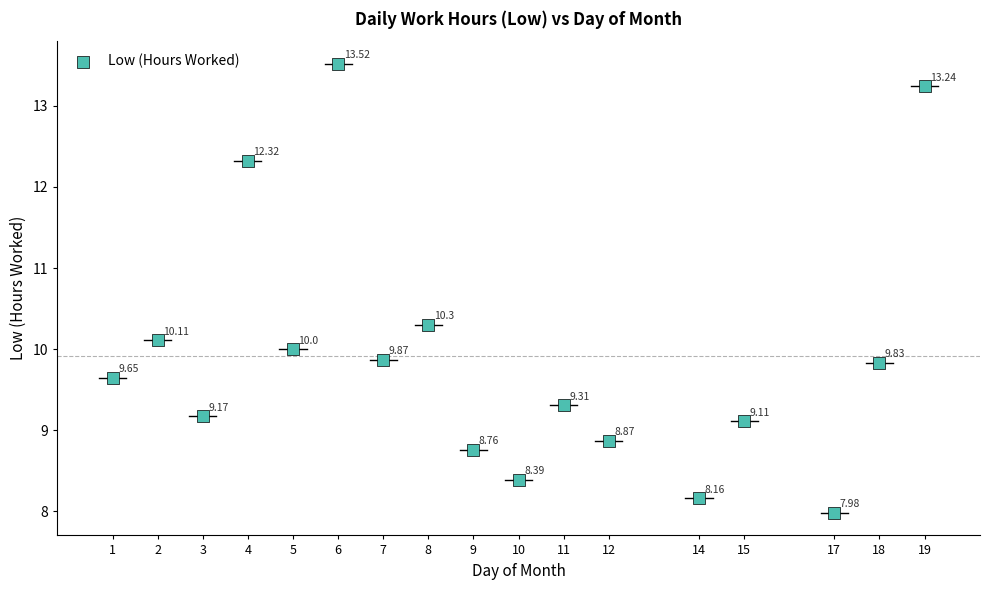

What is the range of Y values (max minus min)?

5.5